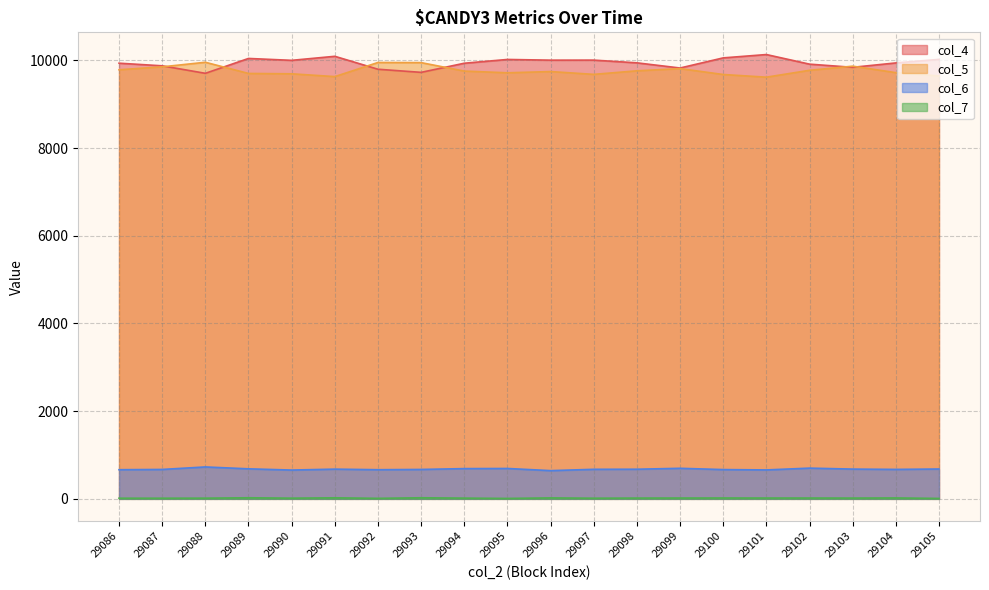

What are all the series names shown in the legend?

col_4, col_5, col_6, col_7